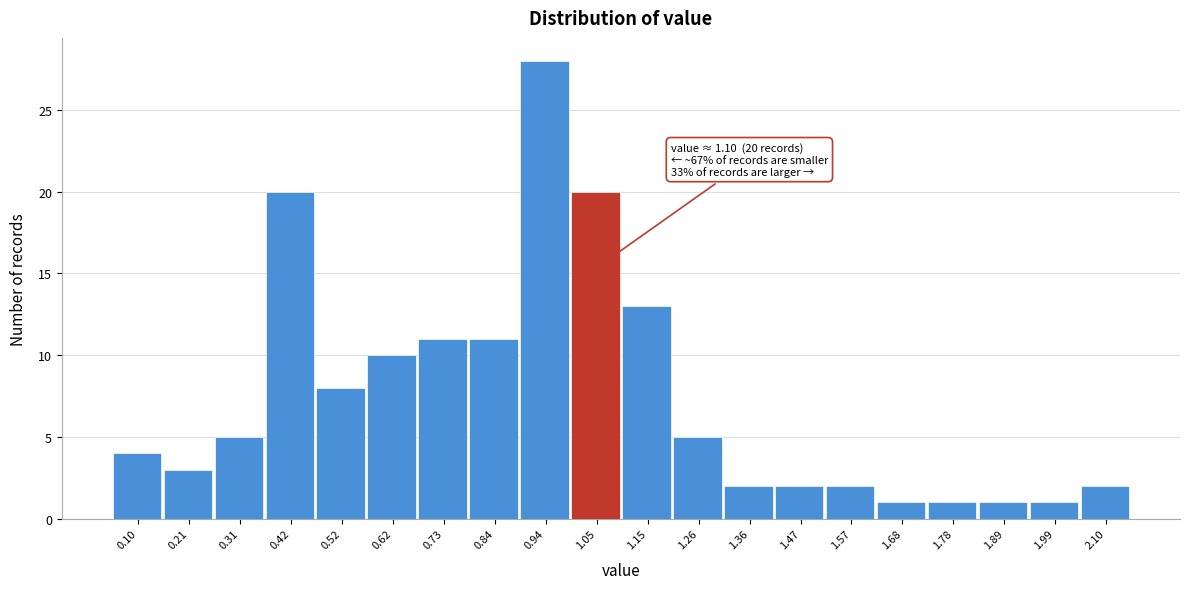

Reading left to right, list all the values displayed in this chart.

4	3	5	20	8	10	11	11	28	20	13	5	2	2	2	1	1	1	1	2